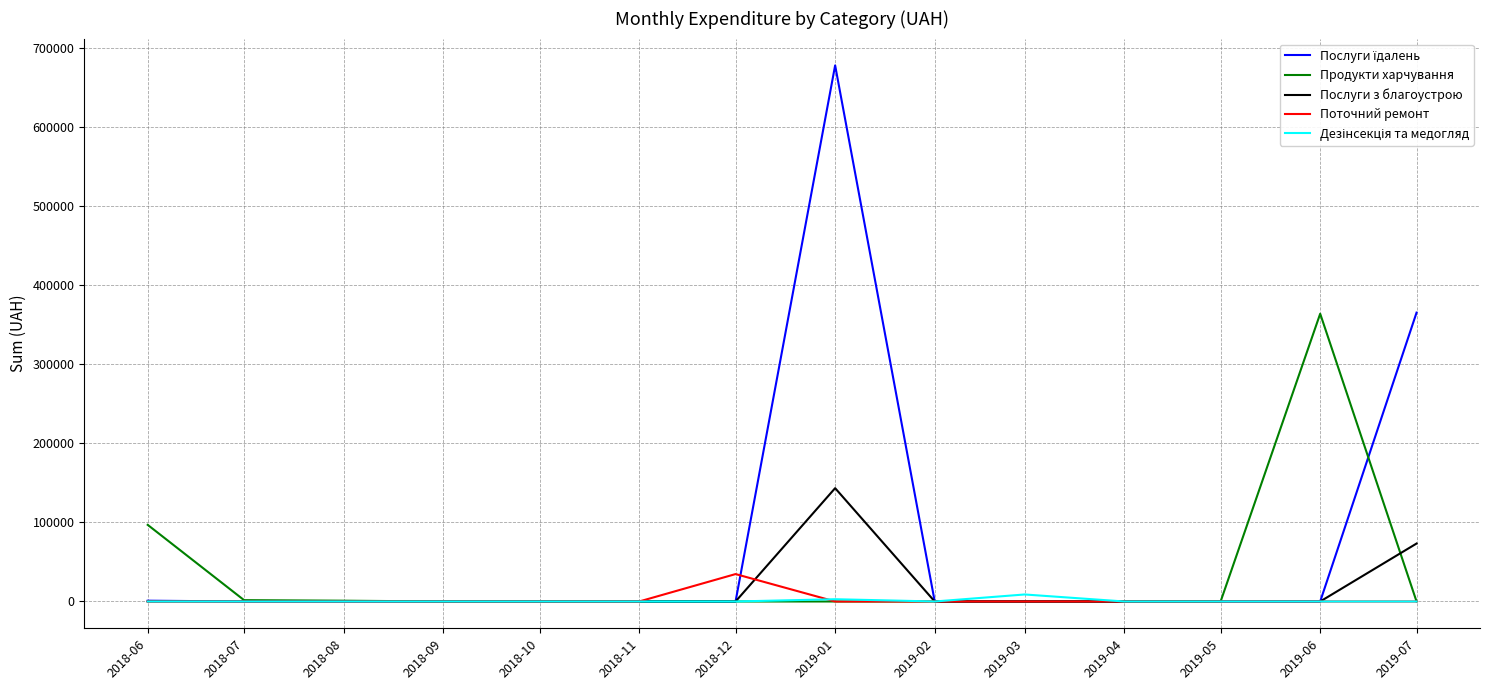

At which label is Продукти харчування closest to 181940?

2018-06